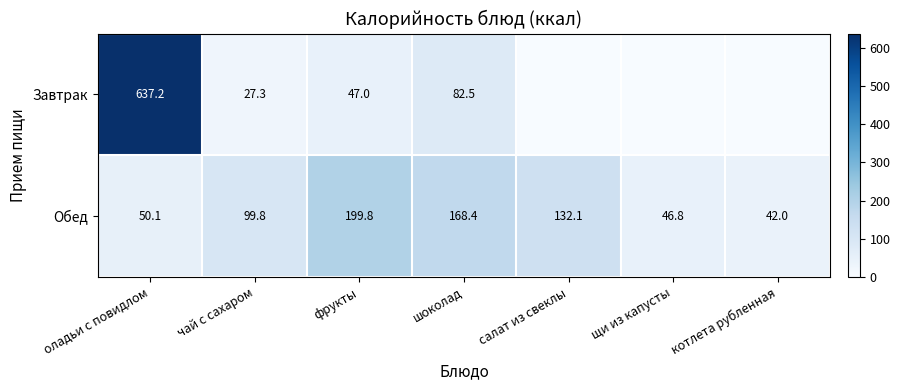

At which label is Обед closest to 120?

салат из свеклы